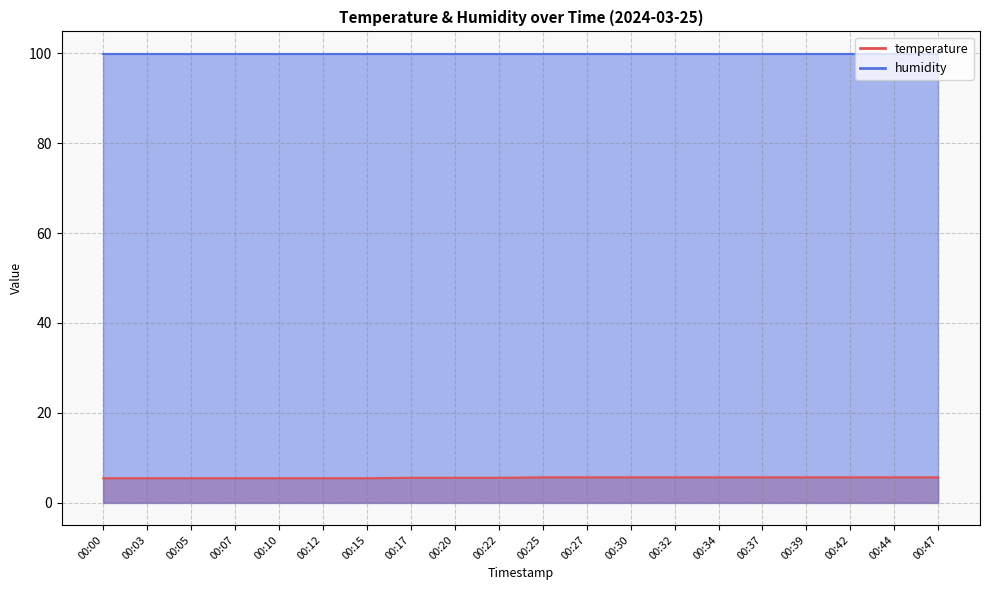

What is the minimum value shown in the chart?

5.4